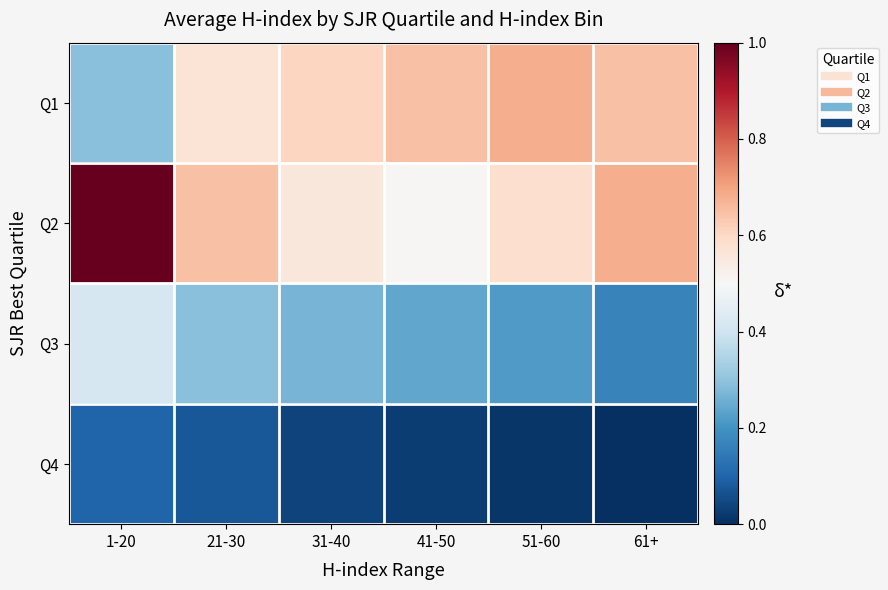

What is the total value across all series at 51-60?

1.5